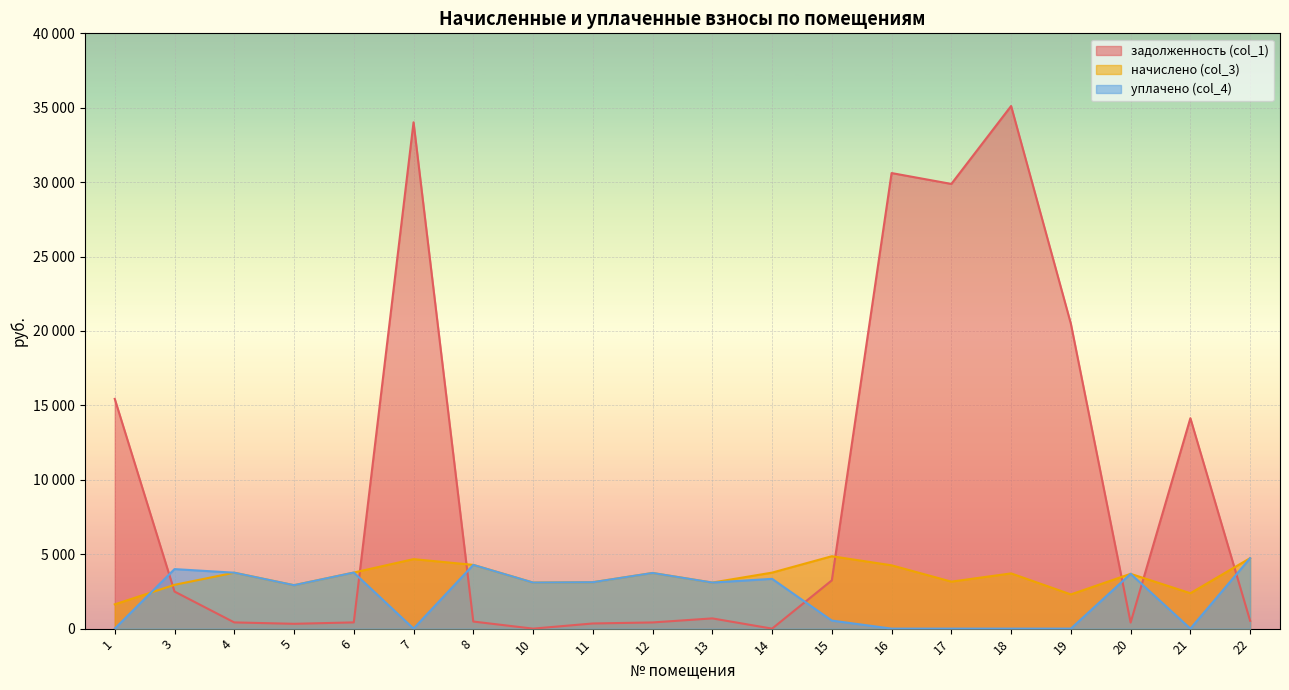

Which series has the largest total across all categories?

задолженность (col_1)